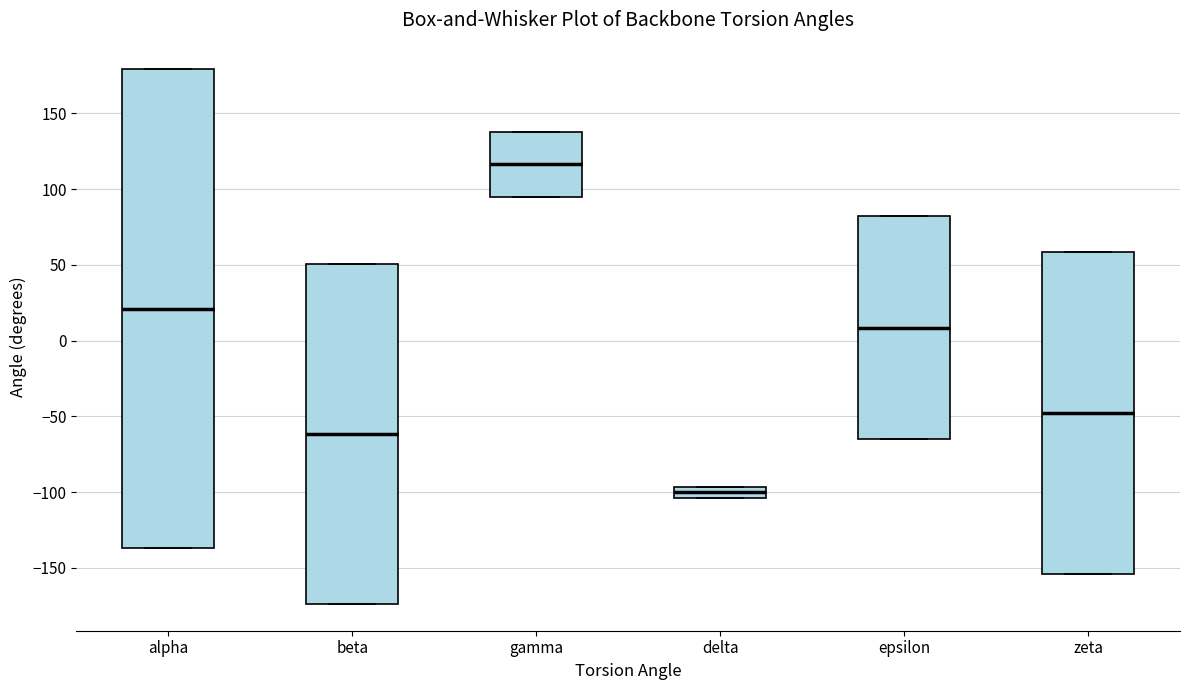

Which box has the highest median line?

gamma